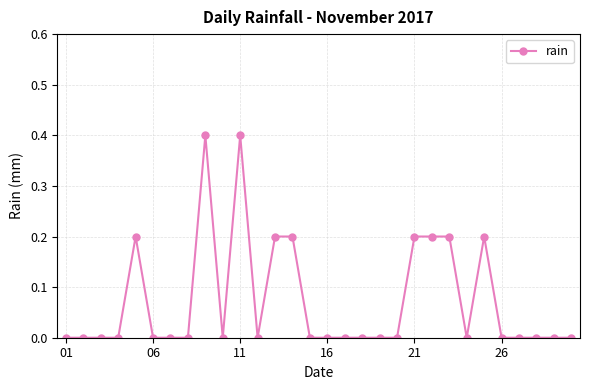

True or false: there are more than 0 points higher than both neighbors.

True